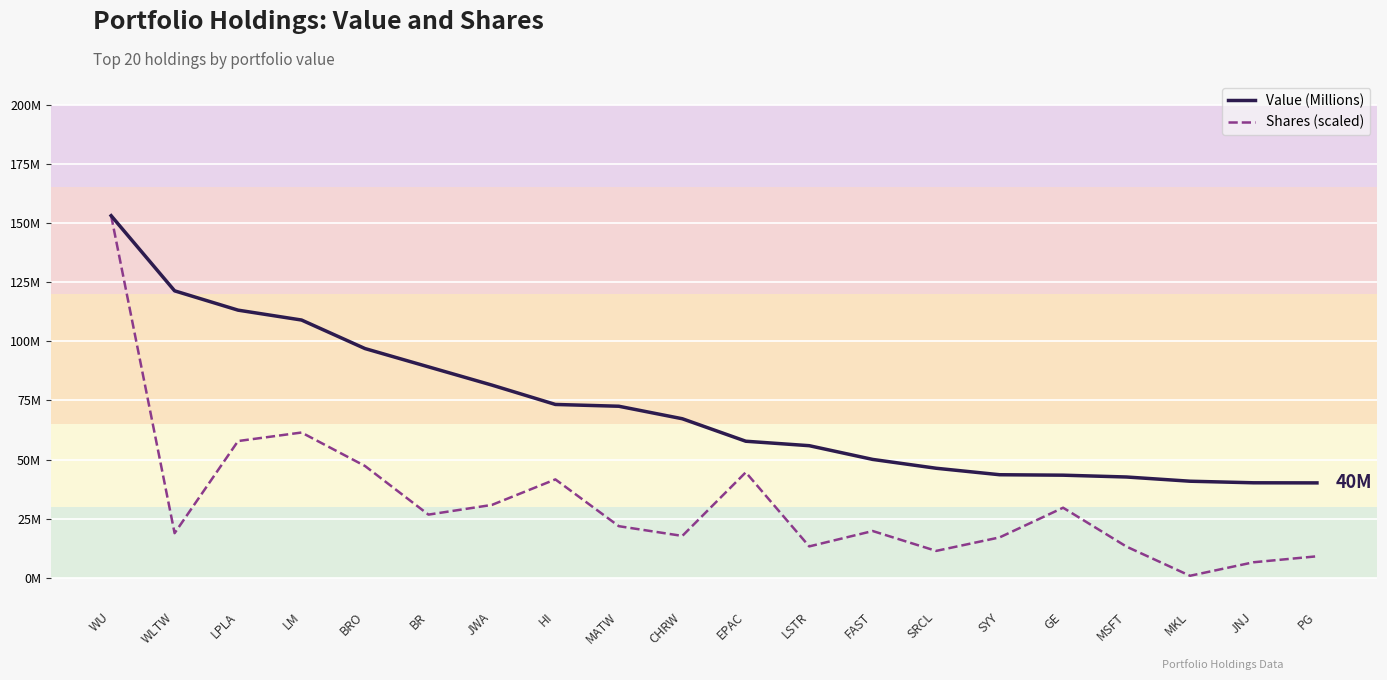

What is the spread (max minus min) of values at MKL?

39973659.6